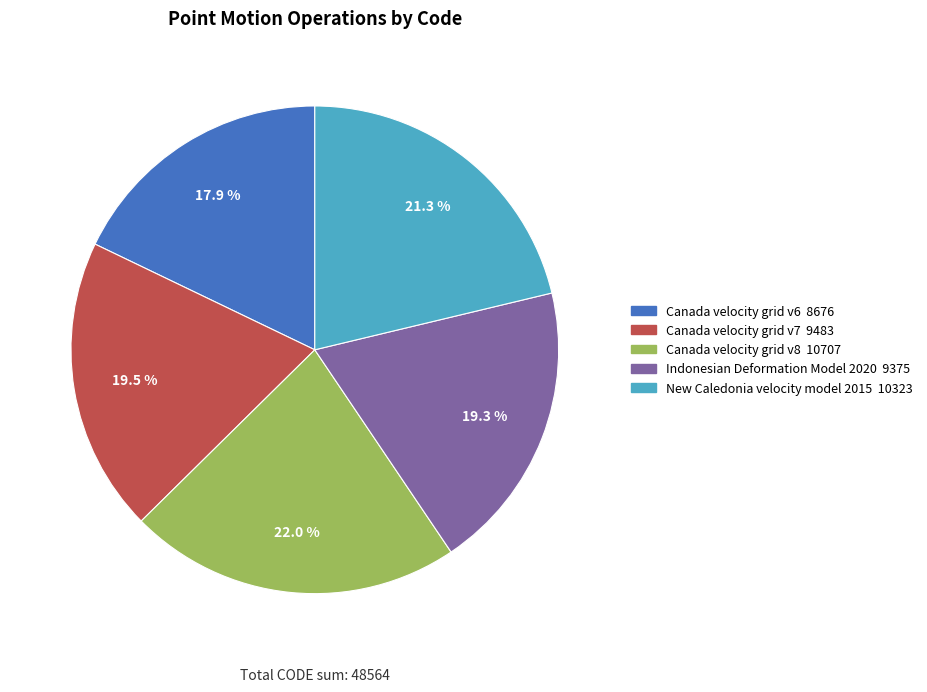

How many slices are in this pie chart?

5